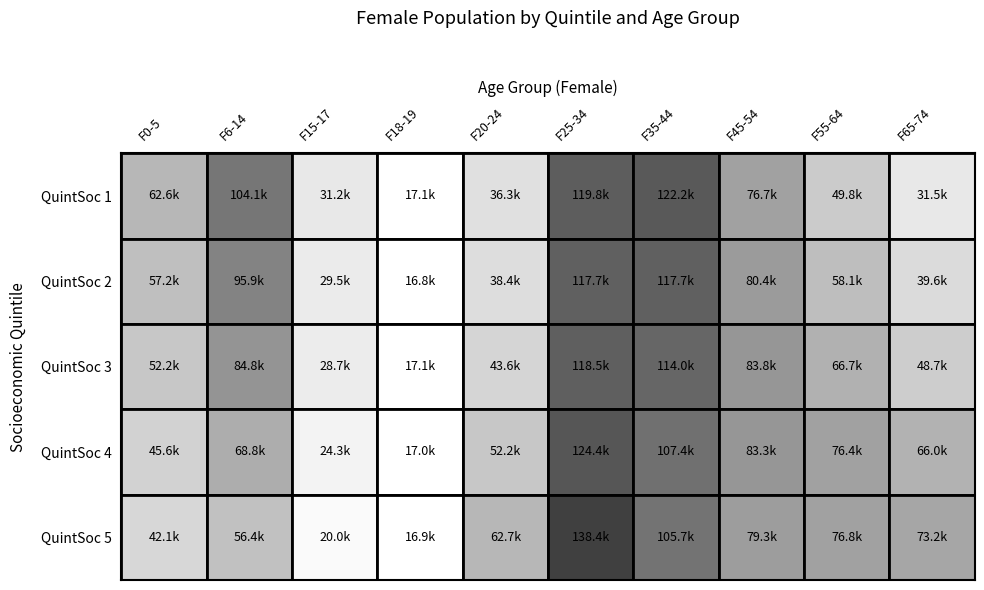

What is the smallest value displayed?

16835